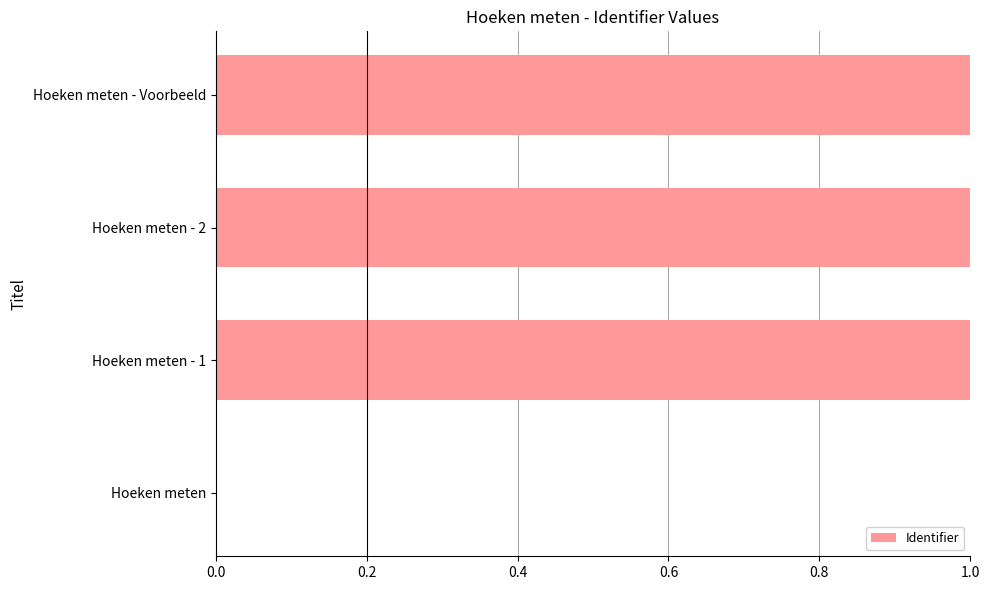

The value at Hoeken meten - Voorbeeld is 1.6. True or false?

False